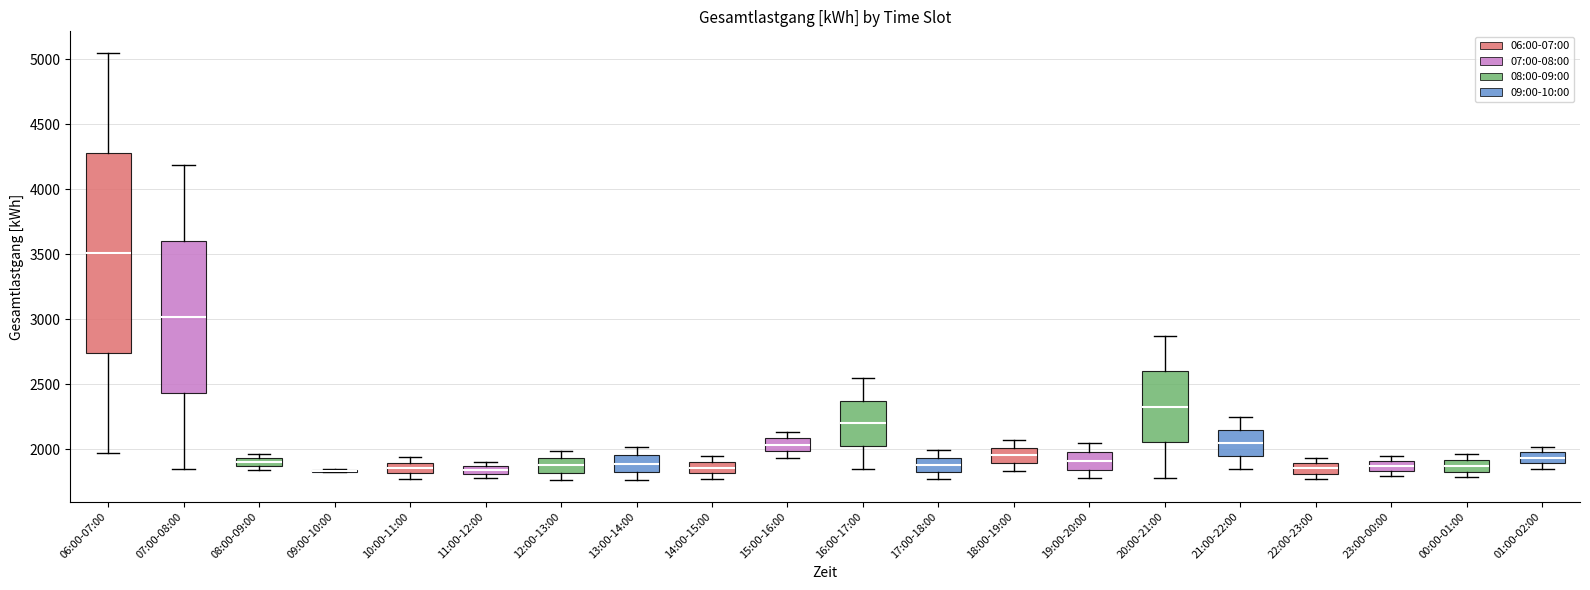

Comparing the boxes themselves (not the whiskers), which one is the tallest?

06:00-07:00